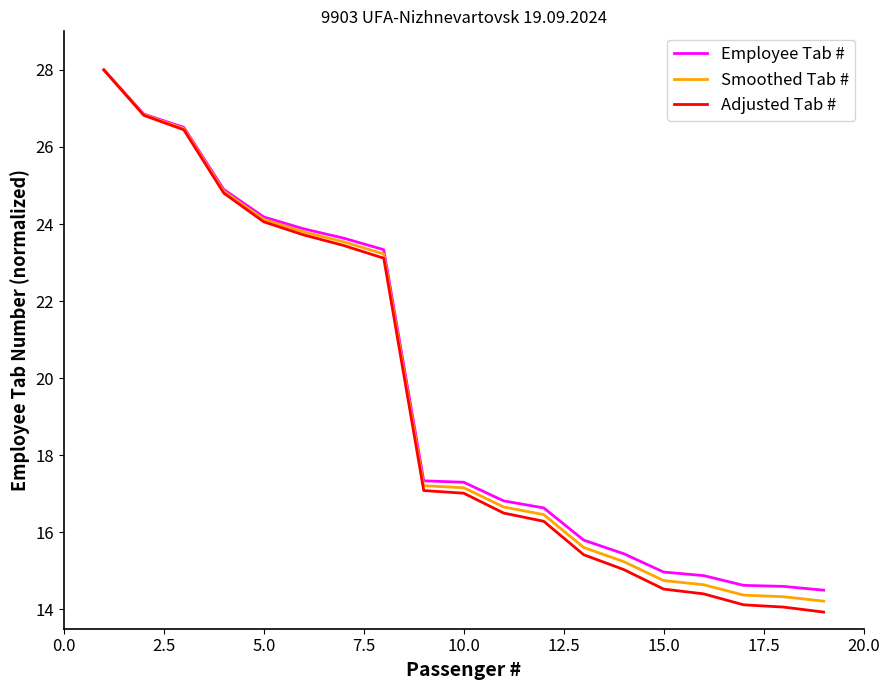

What is the minimum value shown in the chart?

13.9